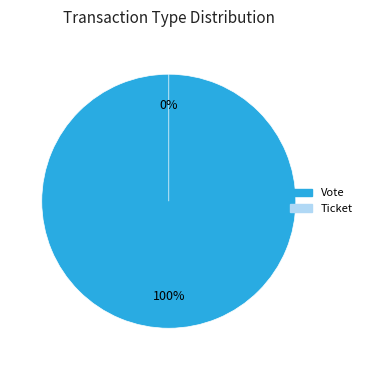

Rank the categories by value from highest to lowest.

Vote, Ticket